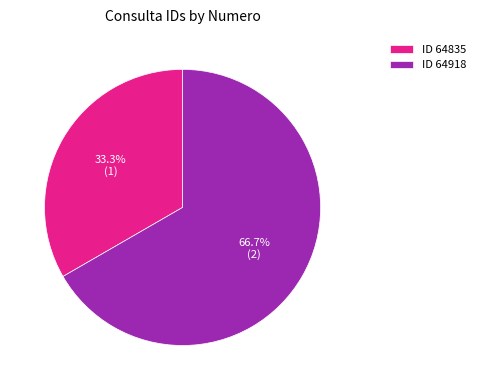

Rank the categories by value from highest to lowest.

ID 64918, ID 64835